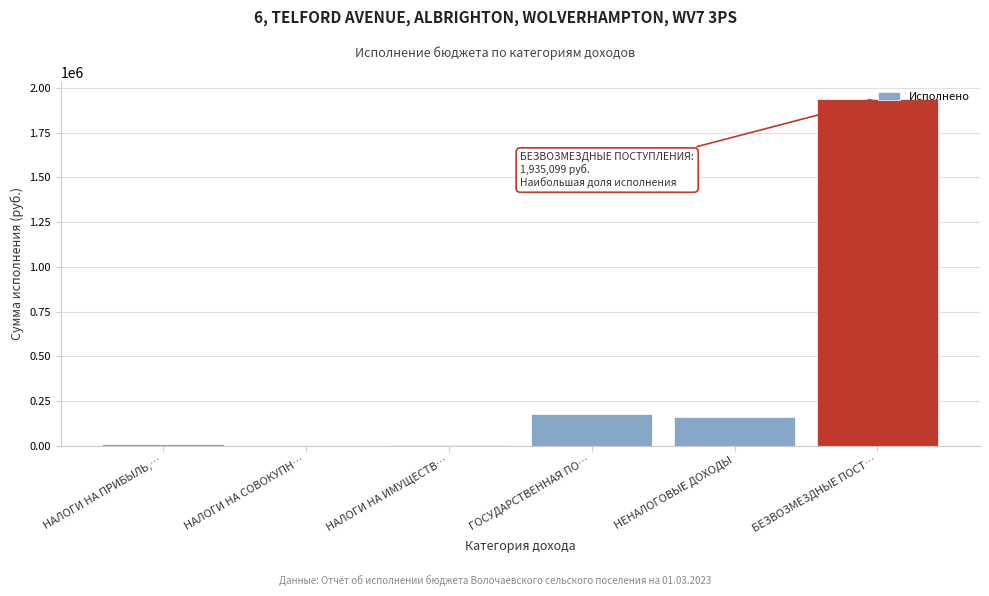

What is the sum of all values?

2284270.1